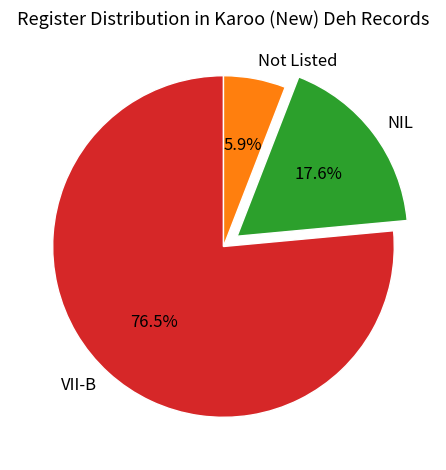

To the nearest percent, what percentage of the pie is NIL?

18%